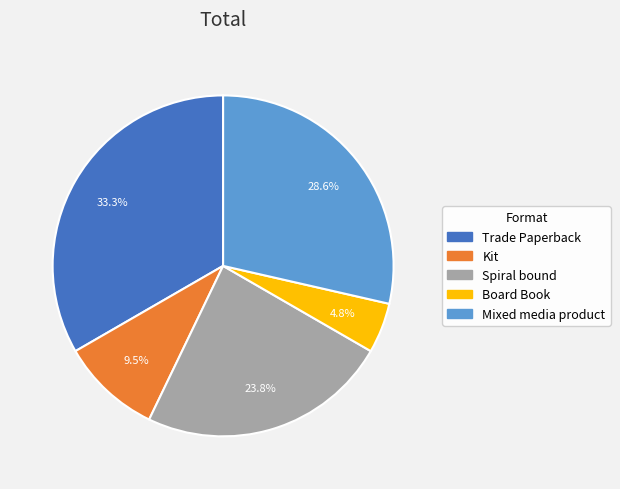

Approximately how many times larger is the value at Kit compared to Spiral bound?

0.4